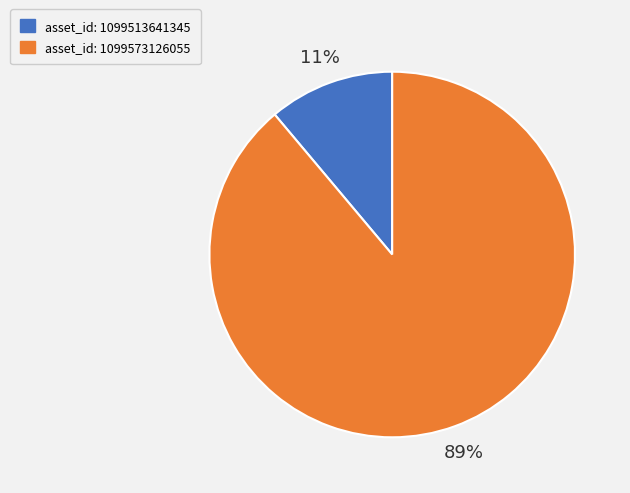

Does any single category account for the majority?

Yes